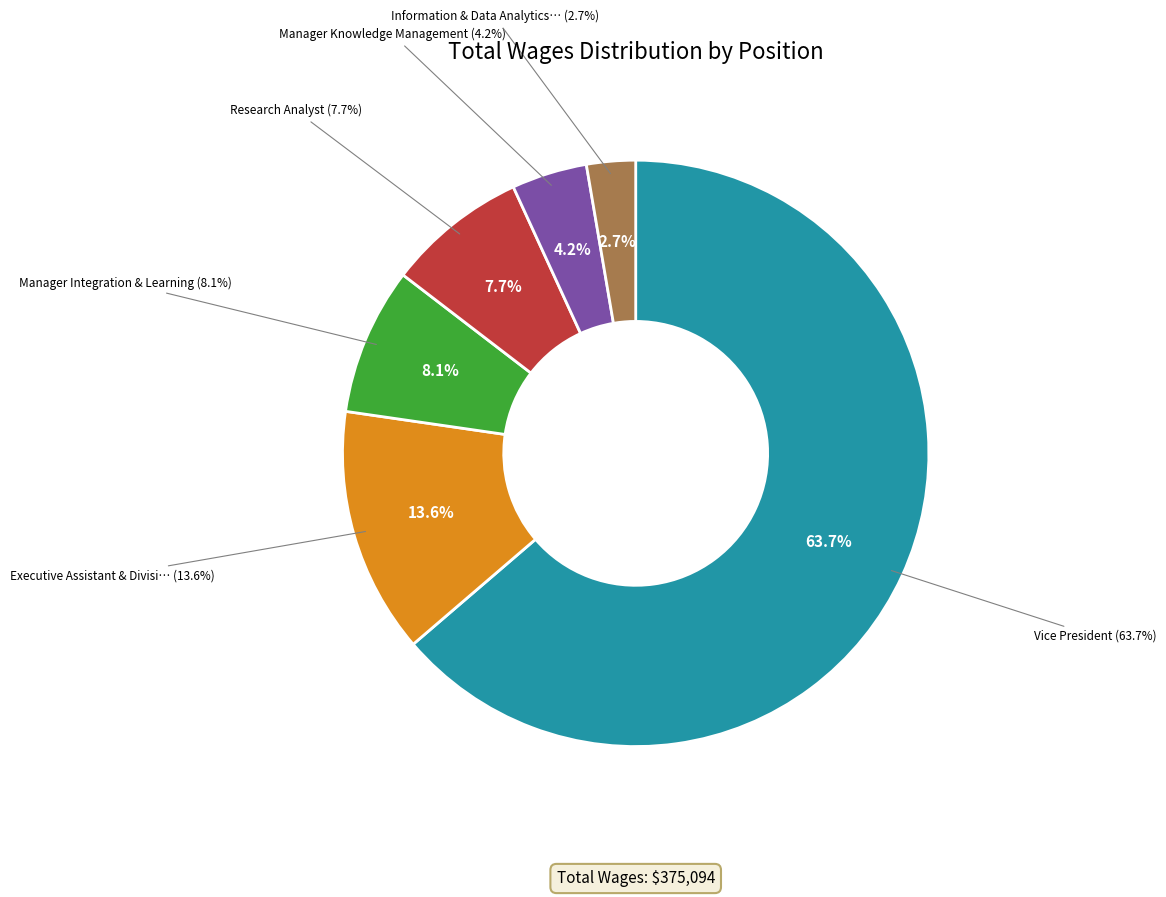

Which category has the biggest portion of the pie?

Vice President